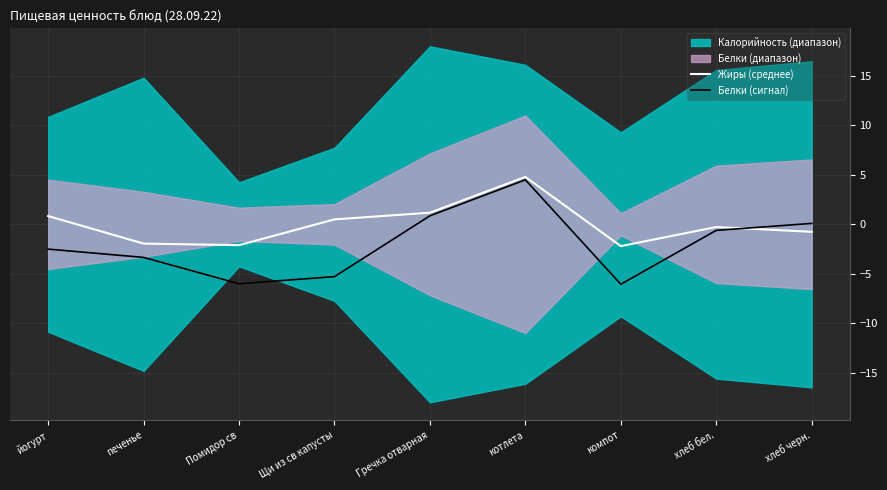

Which series changed the most between хлеб бел. and хлеб черн.?

Белки (сигнал)